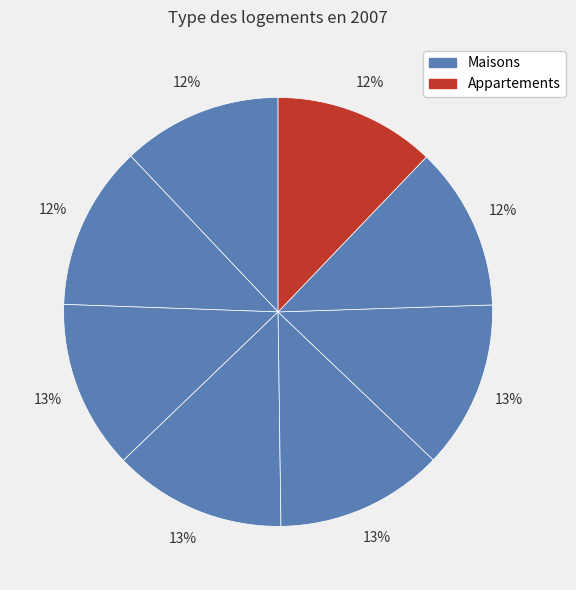

How many slices are in this pie chart?

8